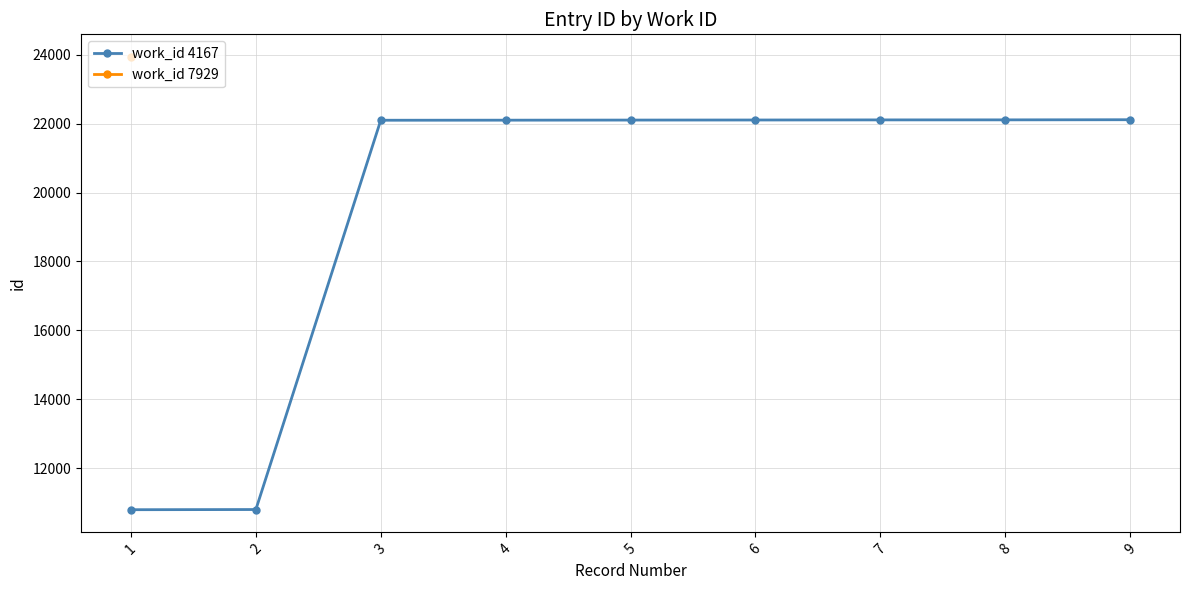

The chart shows a value of 12528 at 8. True or false?

False